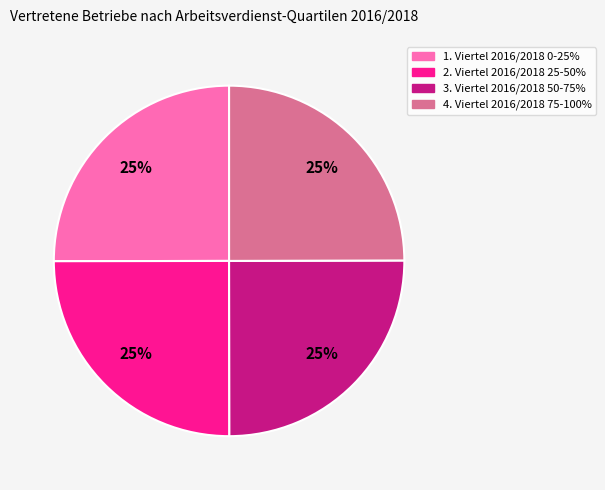

To the nearest percent, what percentage of the pie is 3. Viertel 2016/2018 50-75%?

25%